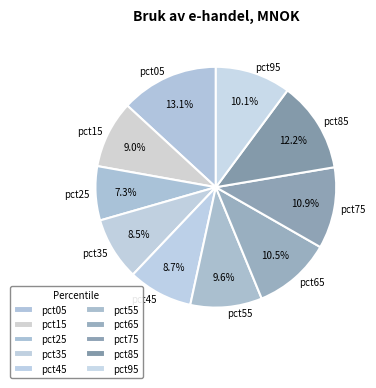

What is the smallest slice in the pie chart?

pct25